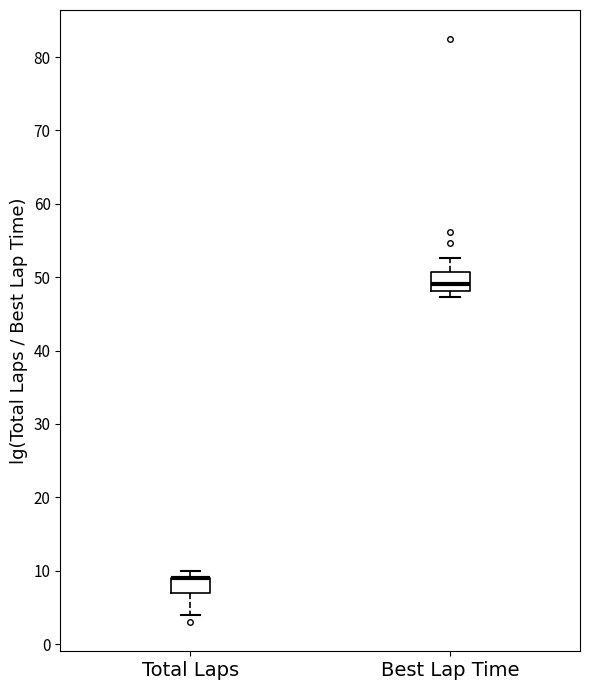

Reading left to right, read every box against the y-axis: the position of its median line, the range the box covers, and the ends of its whiskers. The values are not printed on the chart, so give them approximately, as read against the axis.

Total Laps: median 9 (drawn on the box's upper edge), box 7 to 9, whiskers 4 to 10
Best Lap Time: median 49, box 48 to 51, whiskers 47 to 53